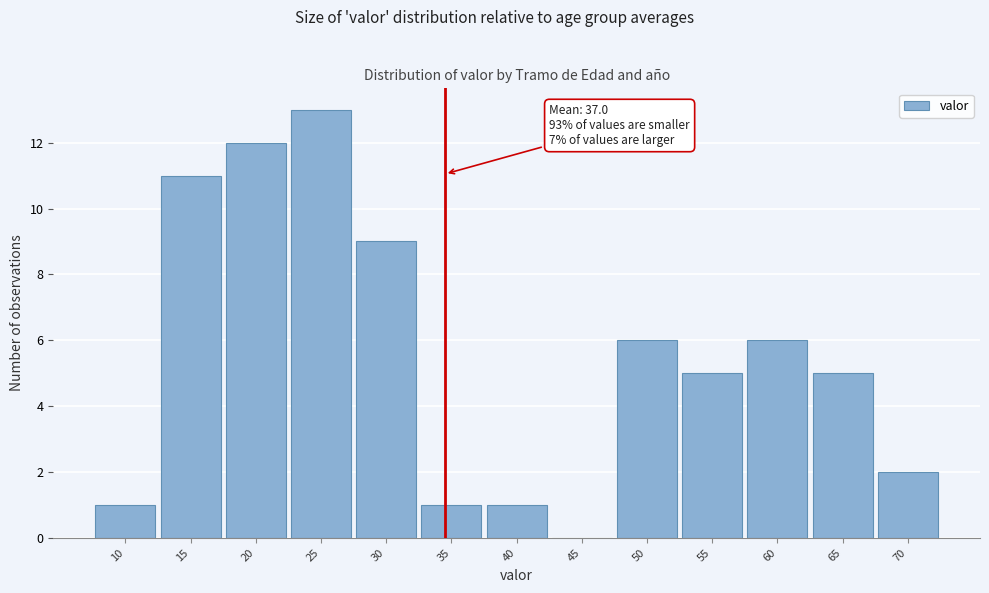

Reading left to right, list all the values displayed in this chart.

10=1	15=11	20=12	25=13	30=9	35=1	40=1	45=0	50=6	55=5	60=6	65=5	70=2